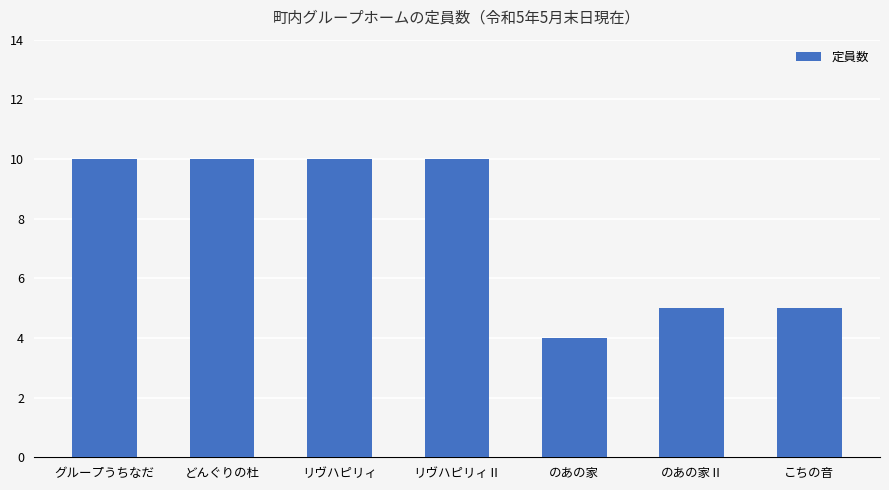

Reading left to right, transcribe all the data shown in this chart.

10	10	10	10	4	5	5